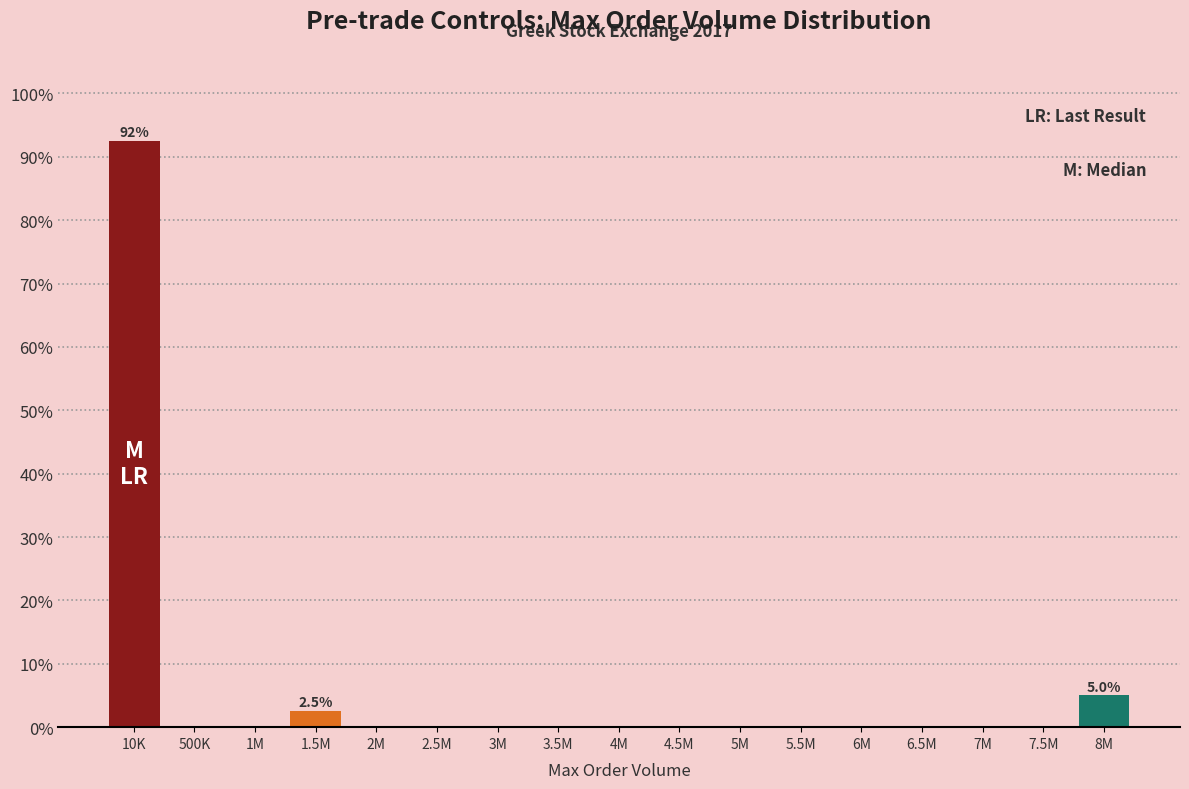

Reading right to left, transcribe all the data shown in this chart.

8M=5.0	7.5M=0.0	7M=0.0	6.5M=0.0	6M=0.0	5.5M=0.0	5M=0.0	4.5M=0.0	4M=0.0	3.5M=0.0	3M=0.0	2.5M=0.0	2M=0.0	1.5M=2.5	1M=0.0	500K=0.0	10K=92.5